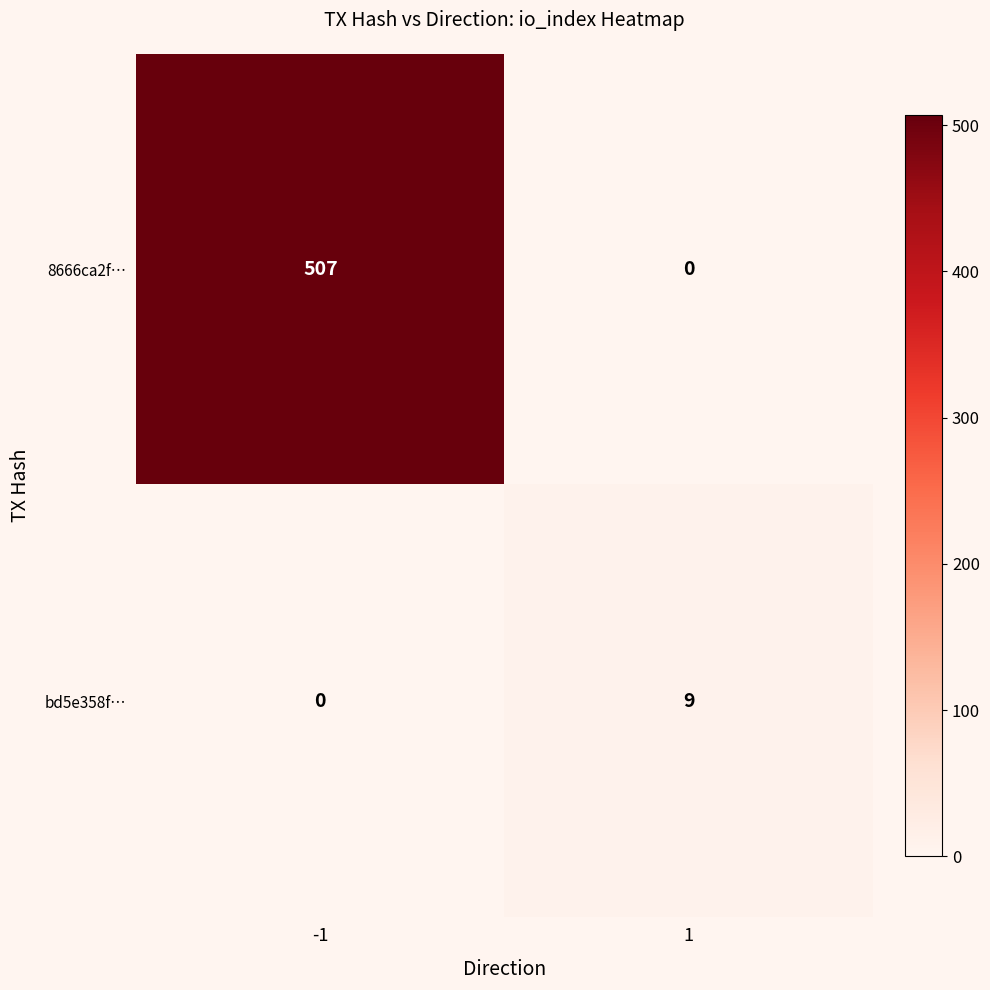

Reading left to right, transcribe all the data shown in this chart.

8666ca2f…: -1=507	1=0
bd5e358f…: -1=0	1=9